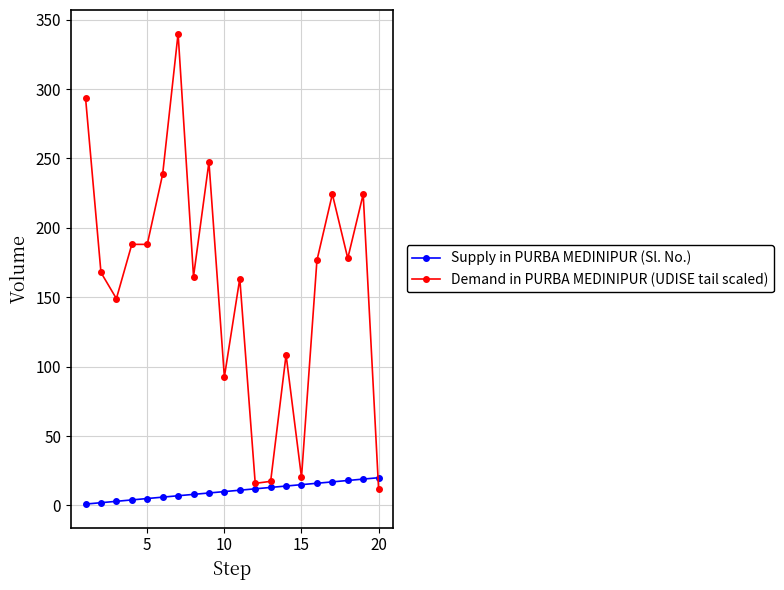

Which series has the widest spread of values?

Demand in PURBA MEDINIPUR (UDISE tail scaled)